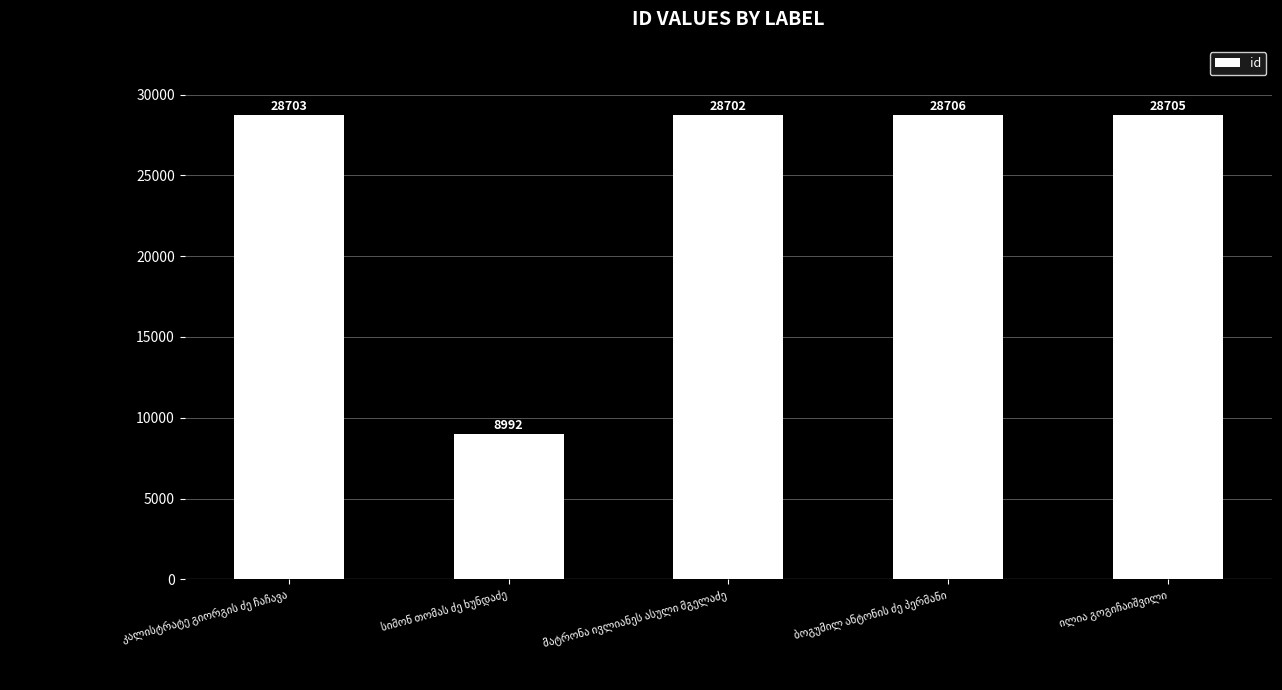

What is the minimum value shown in the chart?

8992